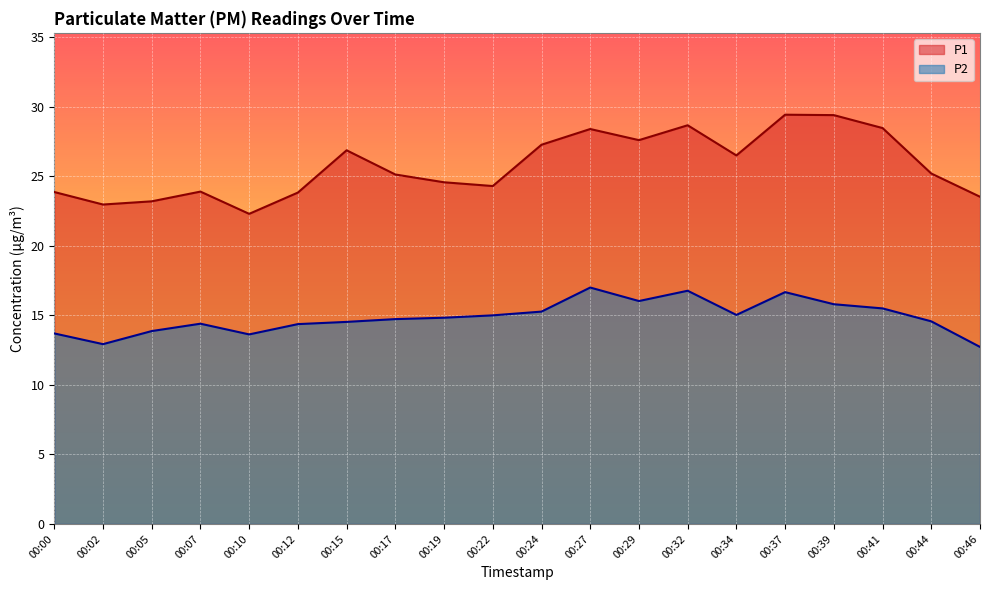

What is the greatest value displayed?

29.4